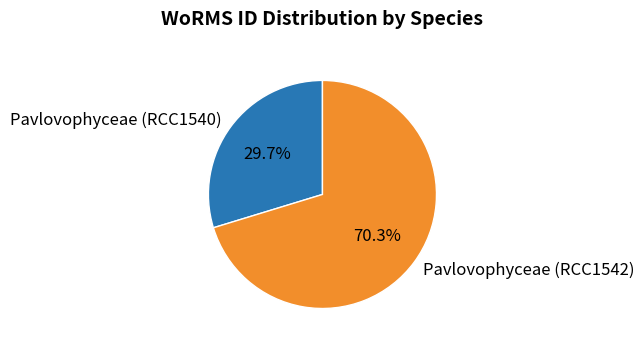

Rank the categories by value from highest to lowest.

Pavlovophyceae (RCC1542), Pavlovophyceae (RCC1540)